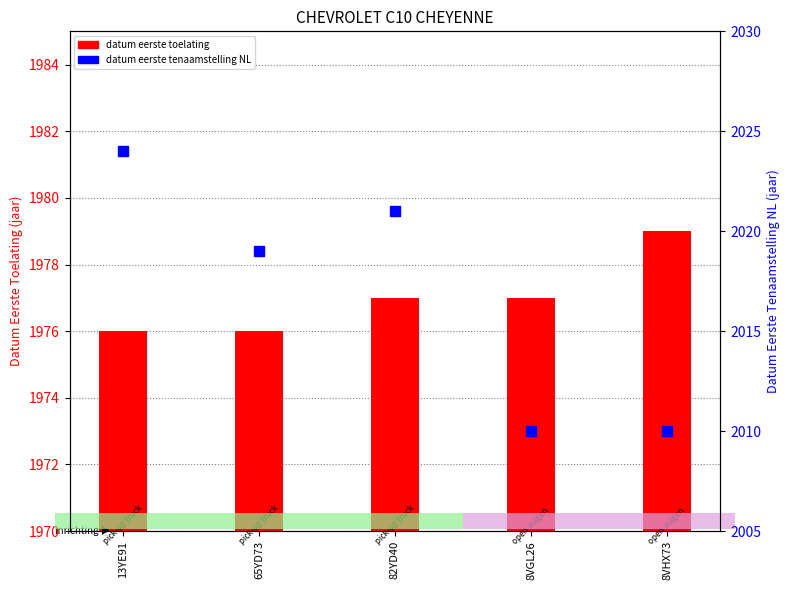

Which series has the largest total across all categories?

datum eerste tenaamstelling NL